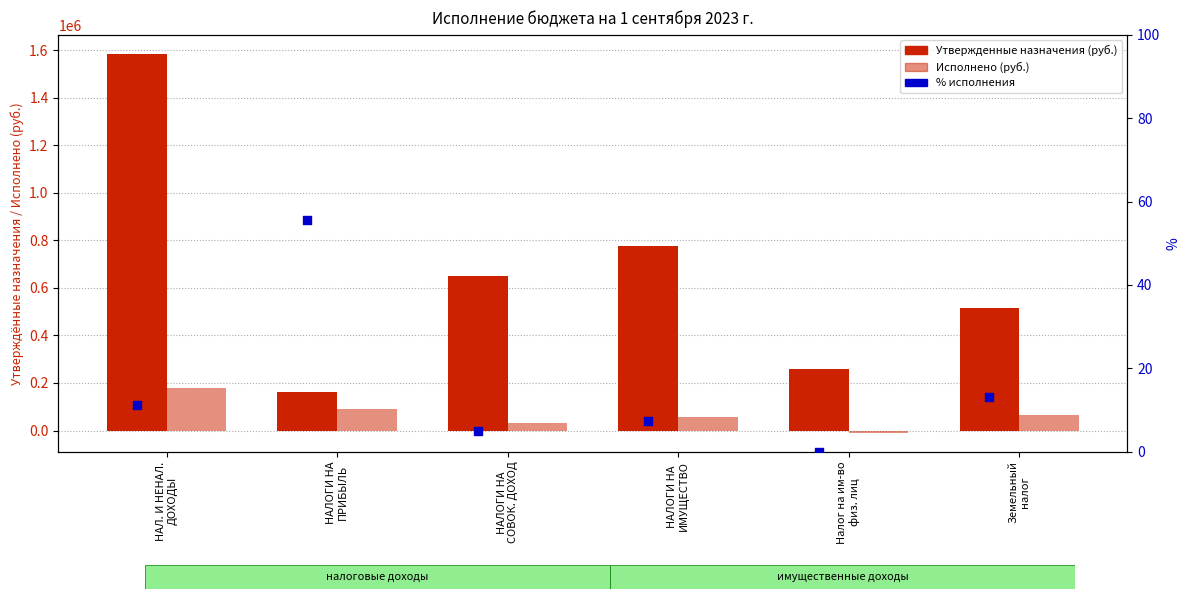

Which series has the largest Y range (max minus min)?

Утвержденные назначения